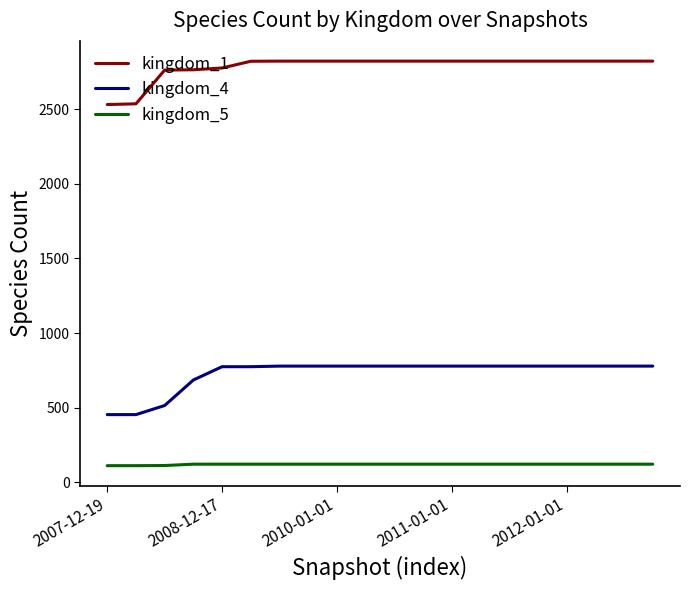

How many lines are shown in the chart?

3